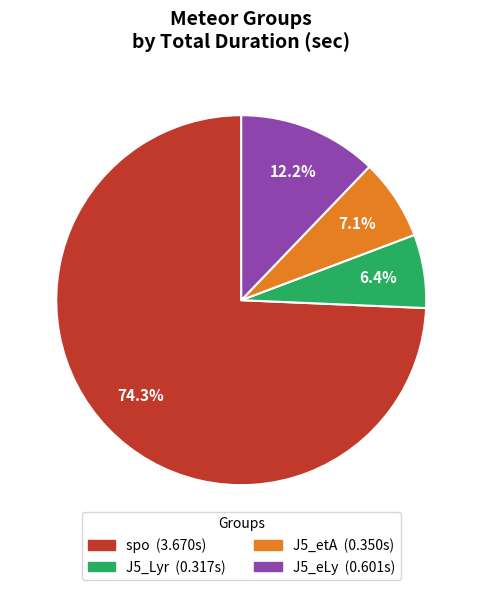

Count the number of slices in the pie.

4